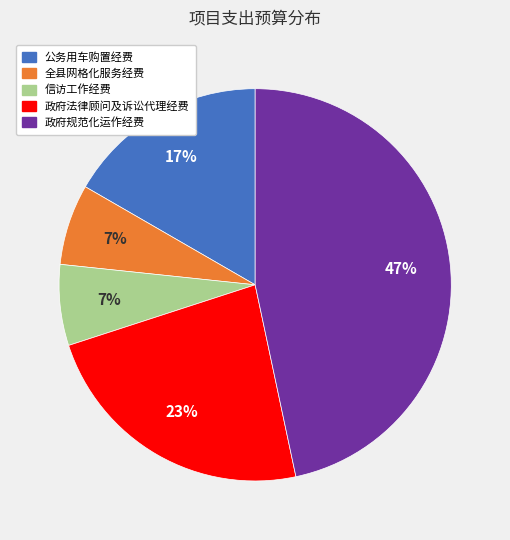

Does 信访工作经费 represent more than half of the total?

No